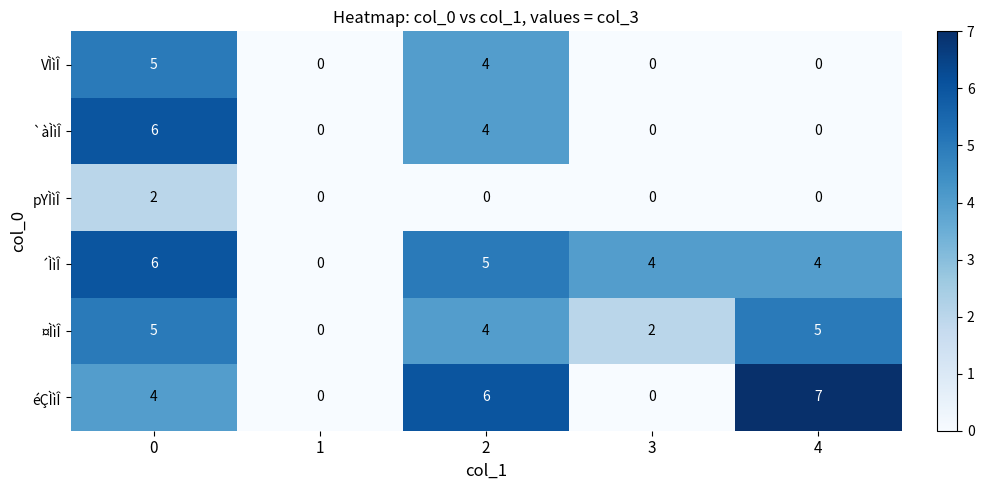

Reading right to left, list all the values displayed in this chart.

VÌìÎ: 0	0	4	0	5
`àÌìÎ: 0	0	4	0	6
pYÌìÎ: 0	0	0	0	2
´ÌìÎ: 4	4	5	0	6
¤ÌìÎ: 5	2	4	0	5
éÇÌìÎ: 7	0	6	0	4